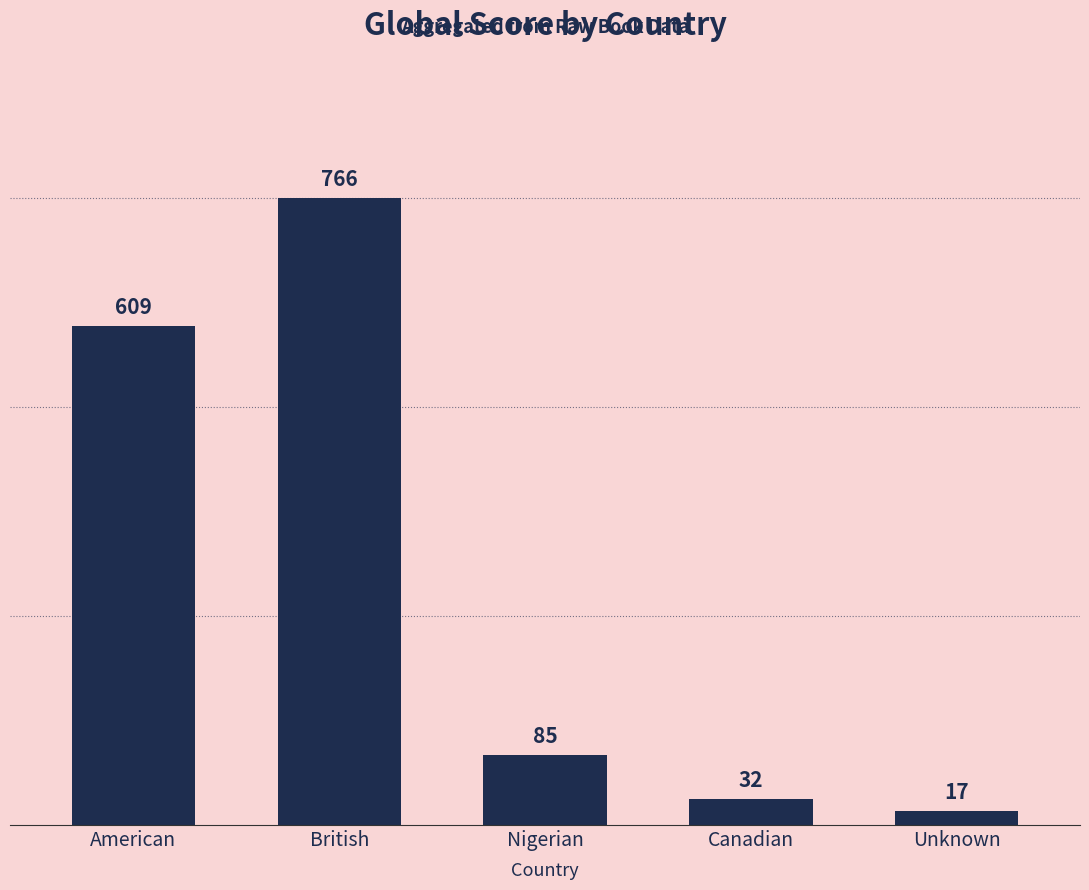

What is the change in value from Nigerian to Unknown?

-68